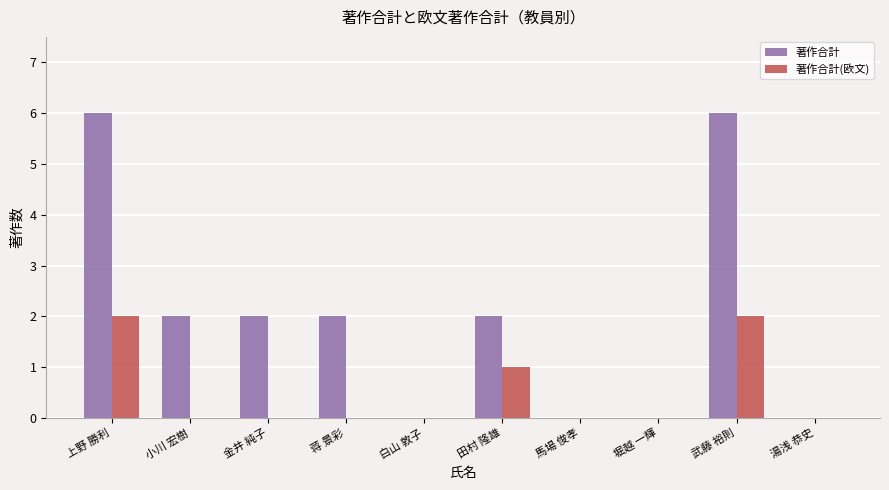

What is the sum of all 著作合計 values?

20